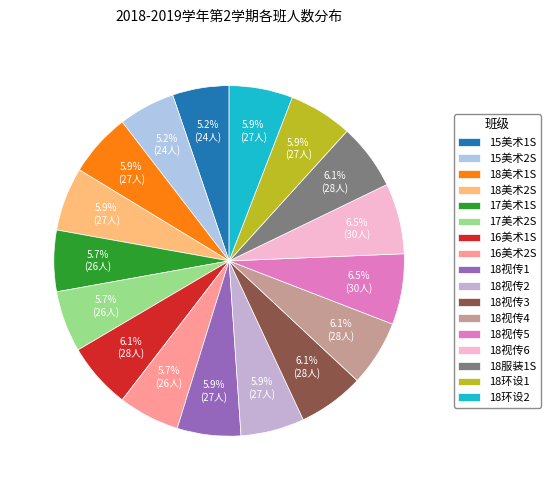

Which category has the smallest portion of the pie?

15美术1S